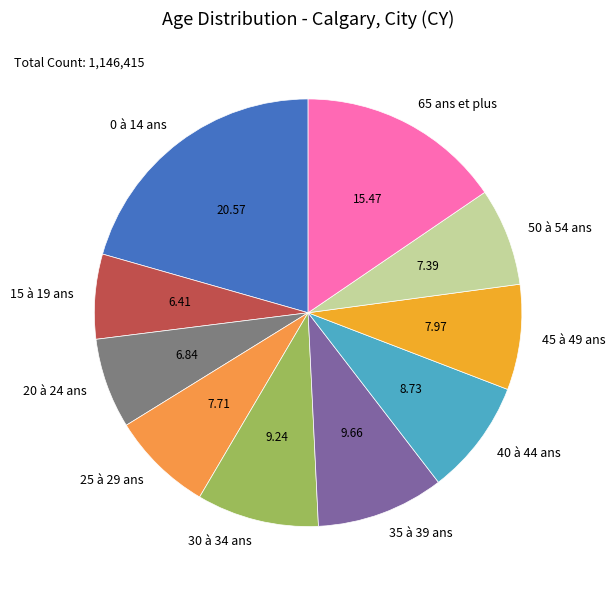

Is it true that 20 à 24 ans is 7% of the pie?

True